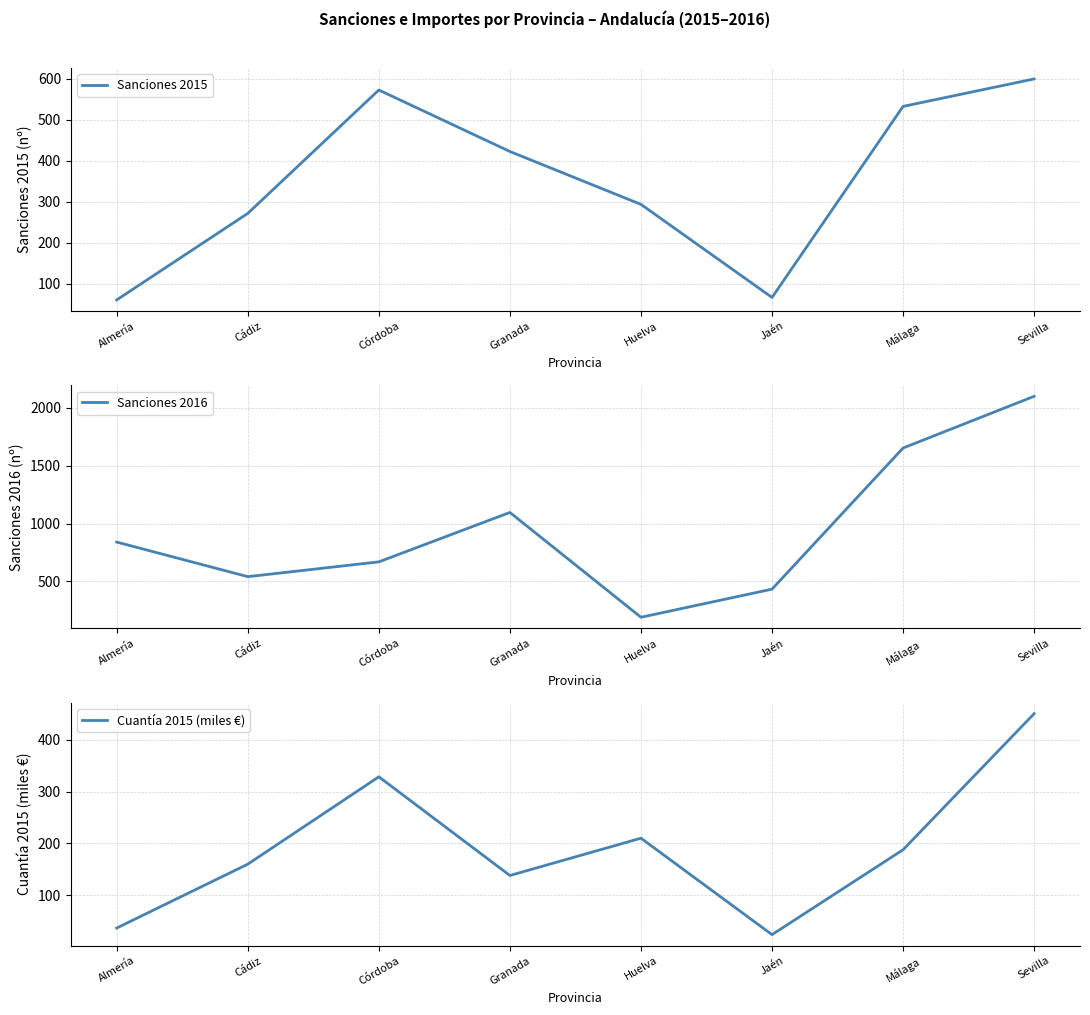

At which category does Sanciones 2015 reach its first local valley?

Jaén